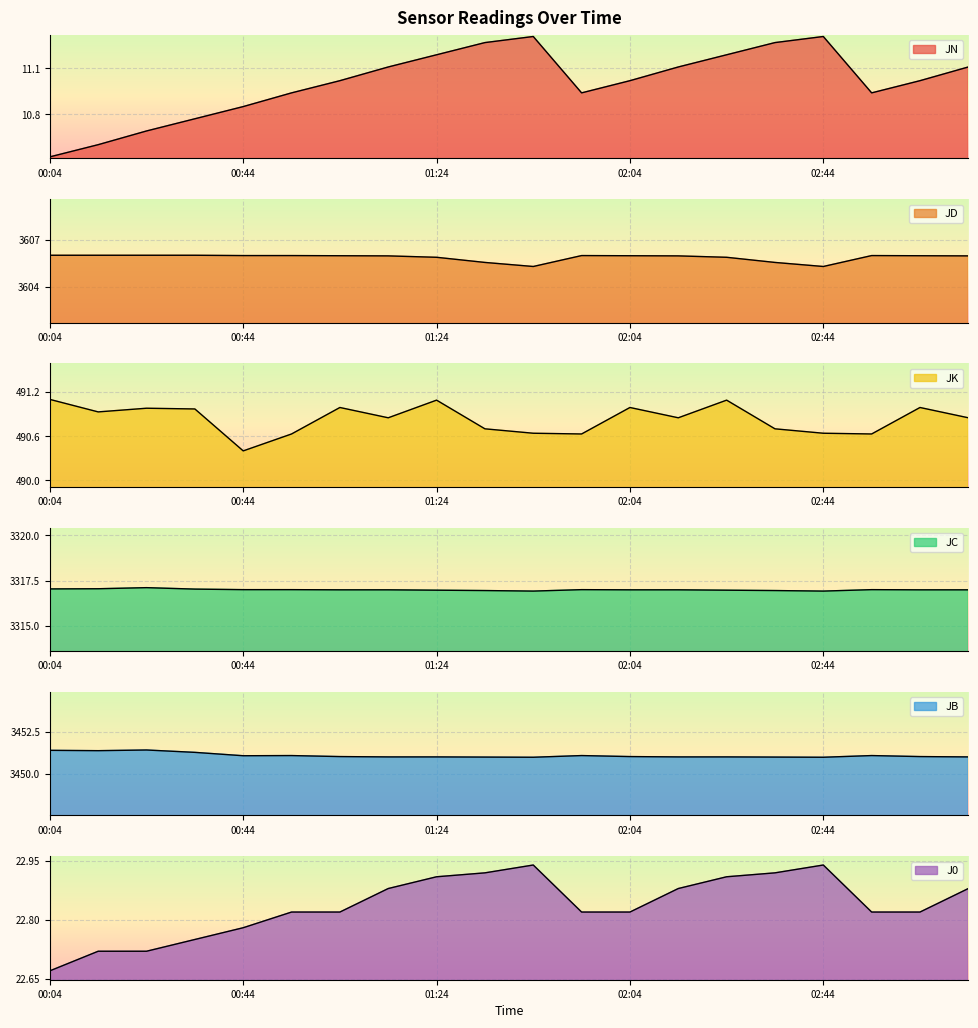

What is the maximum value for JD?

3606.0